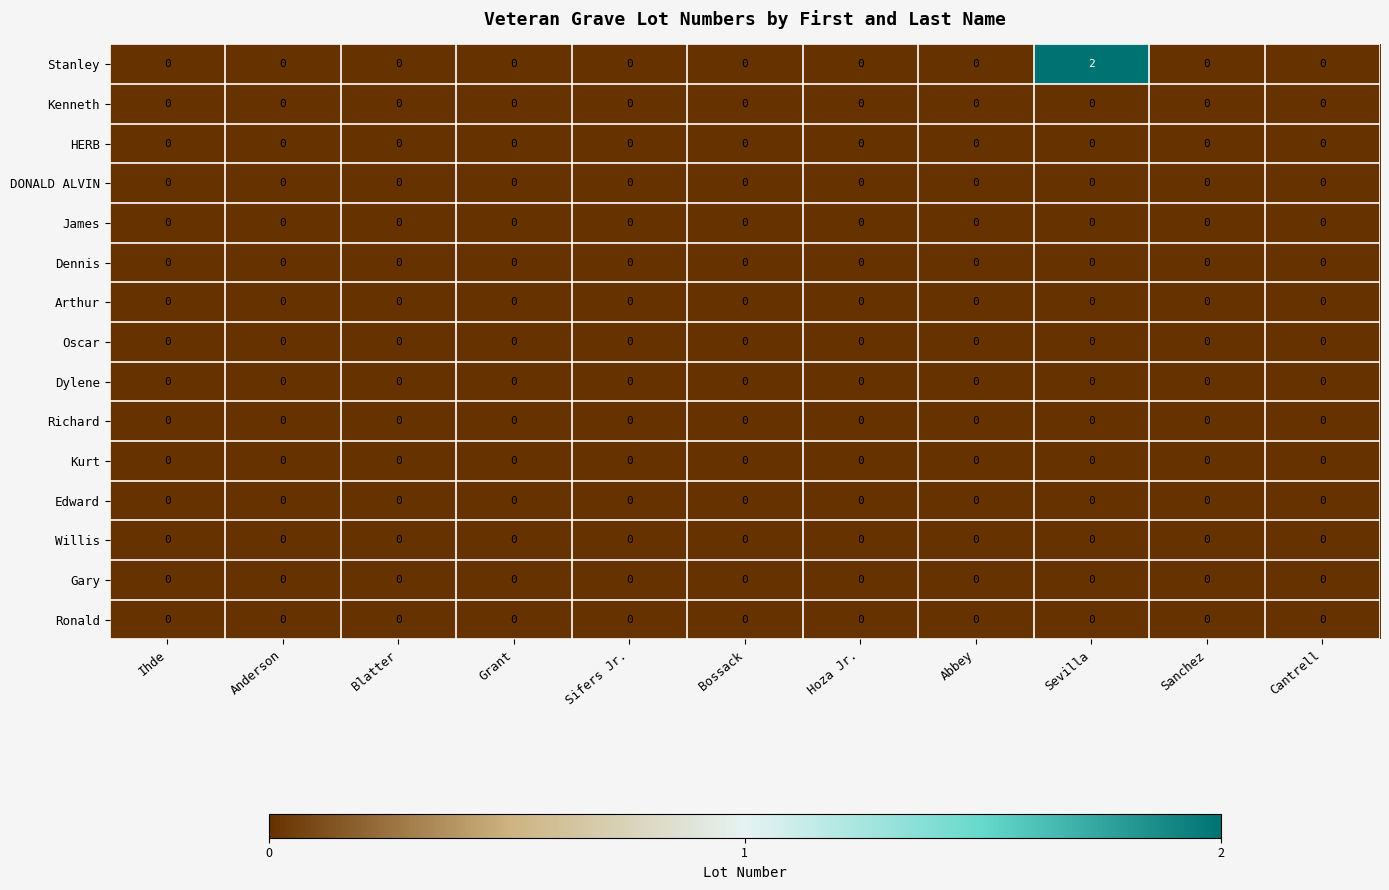

The DONALD ALVIN series shows 0 at Ihde. True or false?

True